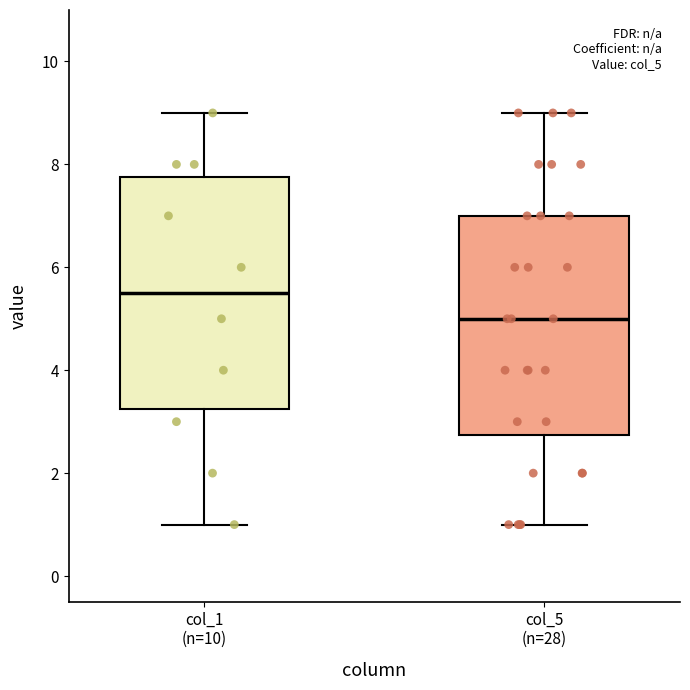

Reading left to right, read every box against the y-axis: the position of its median line, the range the box covers, and the ends of its whiskers. The values are not printed on the chart, so give them approximately, as read against the axis.

col_1 (n=10): median 5.6, box 3.2 to 7.8, whiskers 1.0 to 9.0
col_5 (n=28): median 5.0, box 2.8 to 7.0, whiskers 1.0 to 9.0